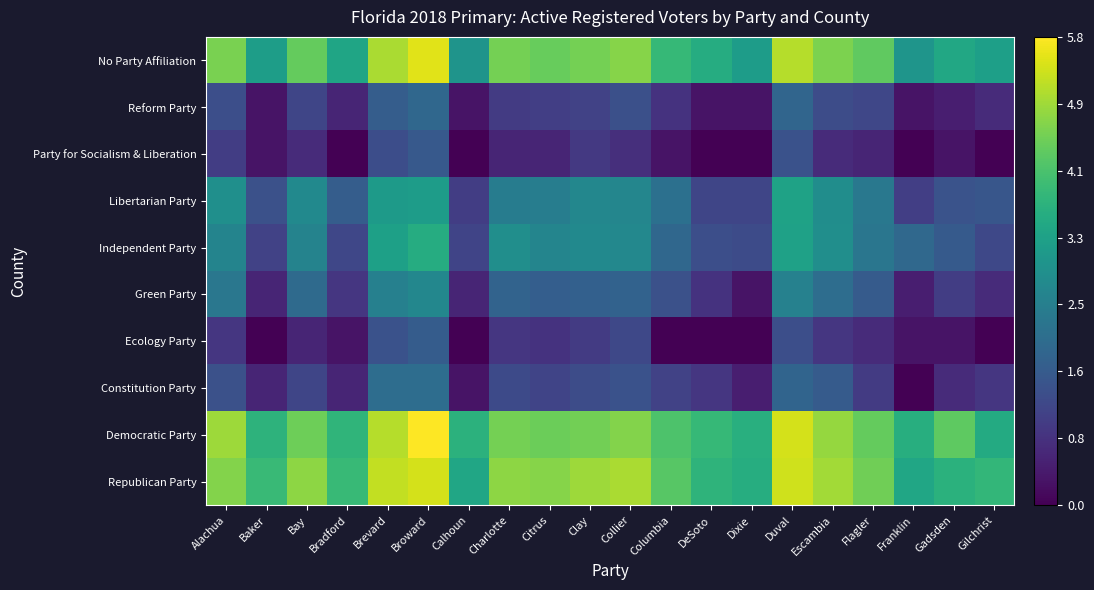

Between Charlotte and Alachua, which is larger?

Charlotte